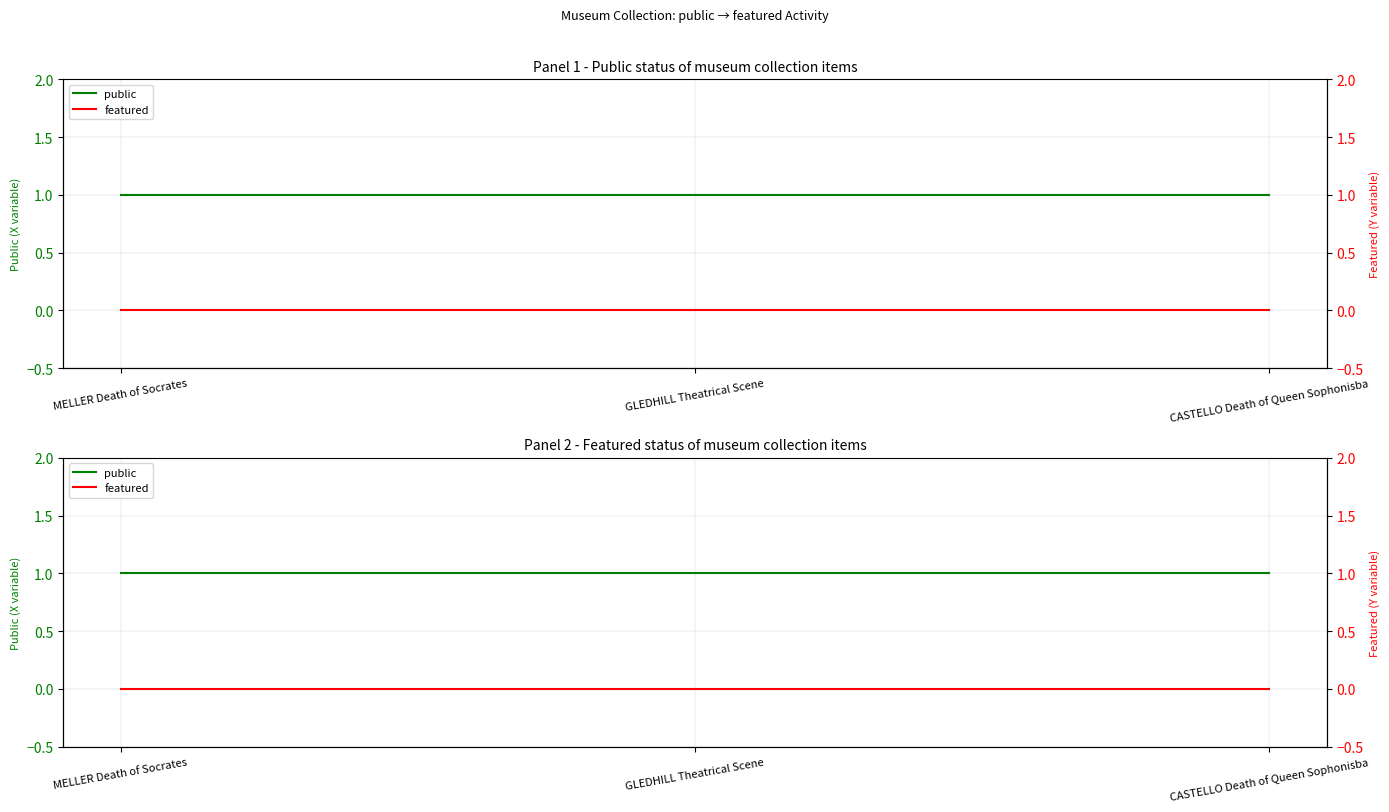

How many data points does each series have?

3